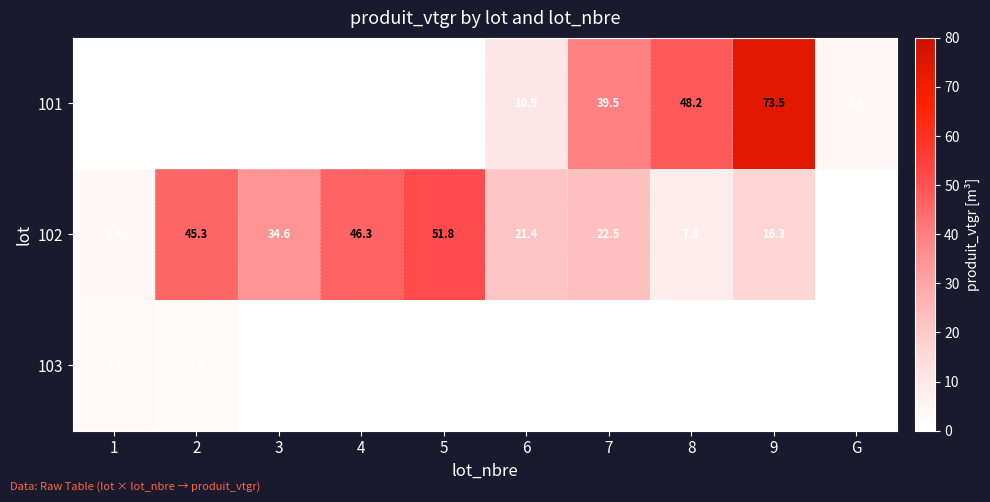

What is the sum of the 102 values at 3 and 6?

56.0